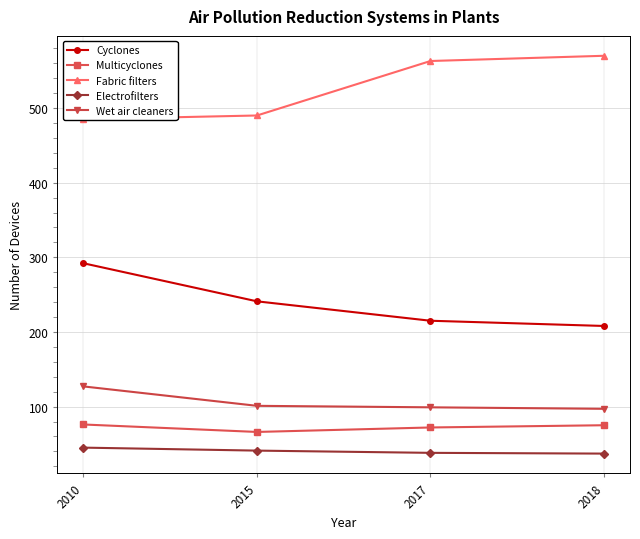

At which label does Fabric filters reach its peak?

2018